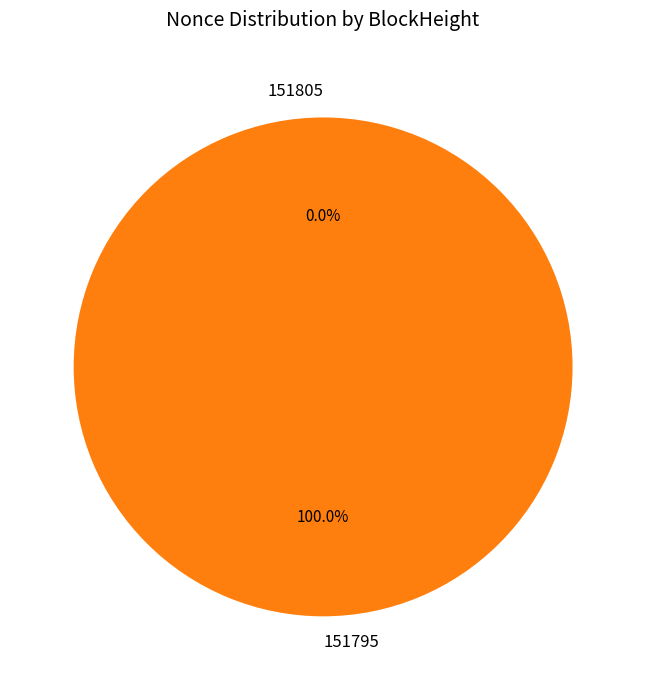

Rank the categories by value from highest to lowest.

151795, 151805